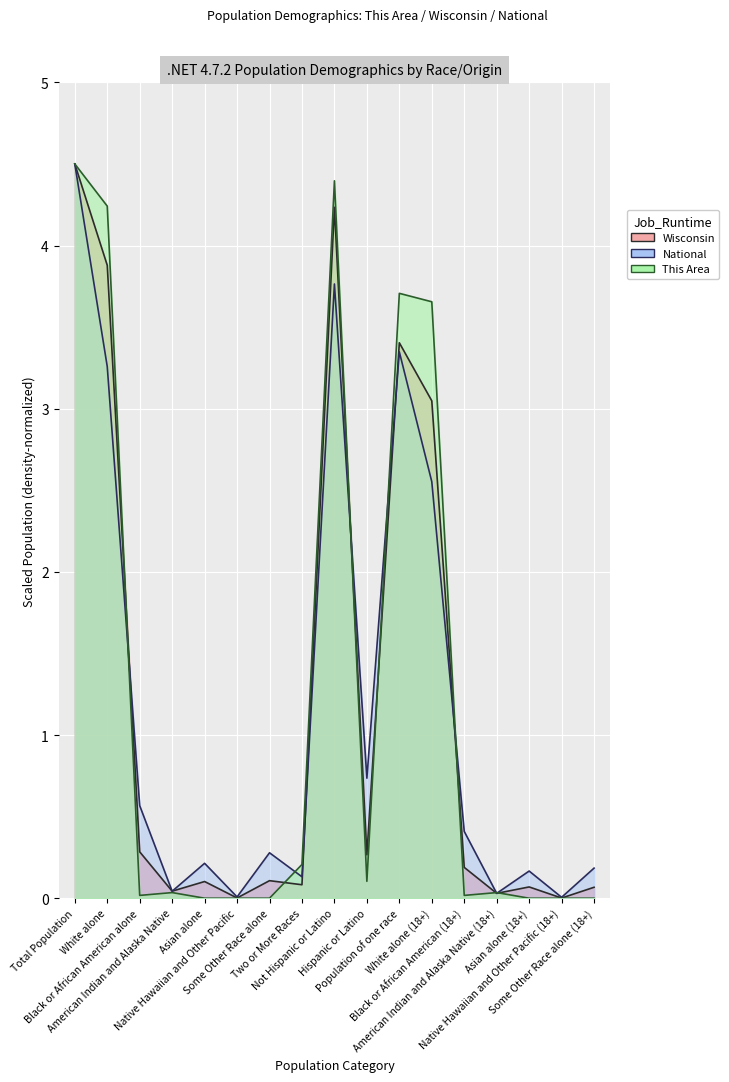

Count the number of data series in this chart.

3